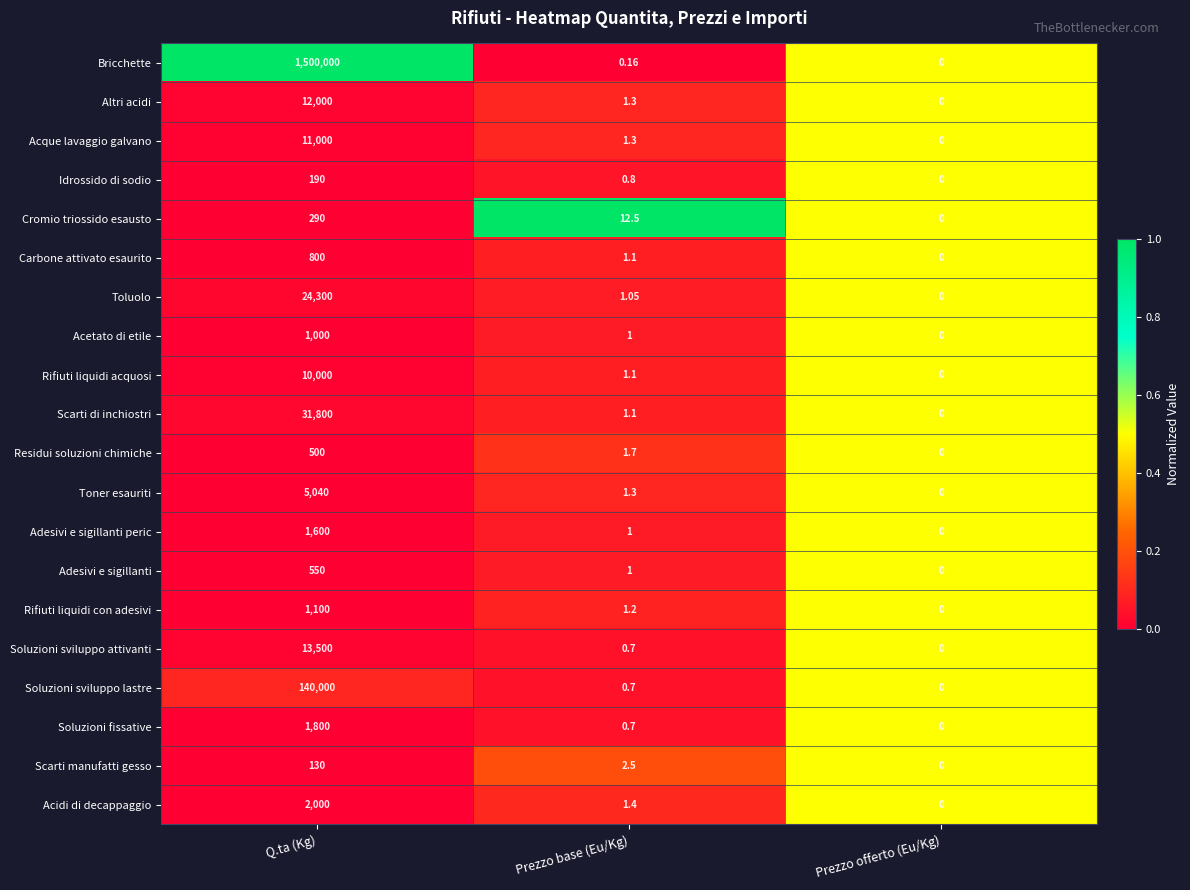

Between Prezzo base (Eu/Kg) and Prezzo offerto (Eu/Kg), which series saw the biggest shift?

Cromio triossido esausto